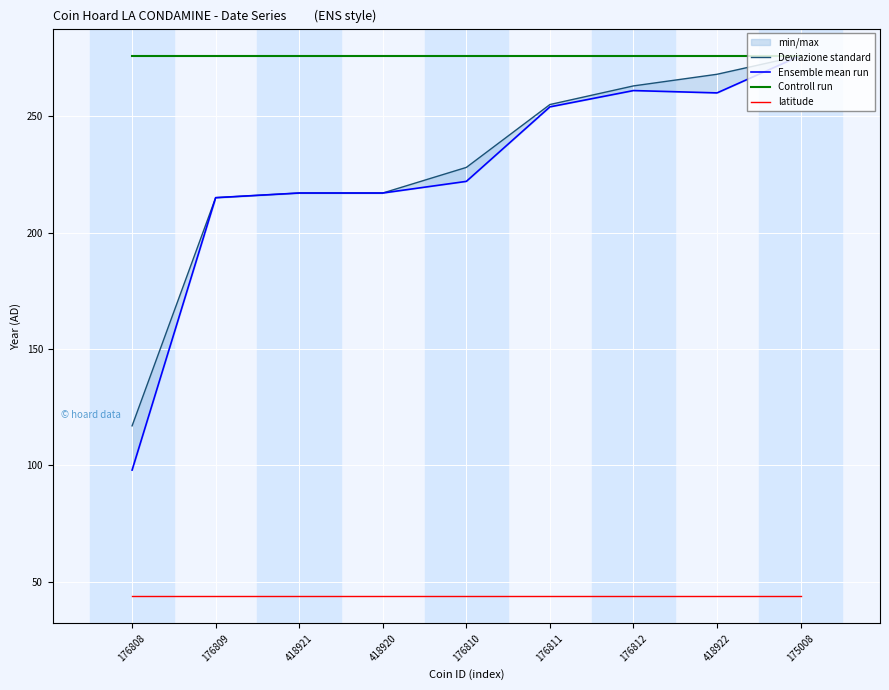

What is the label of the 4th point from the right?

176811